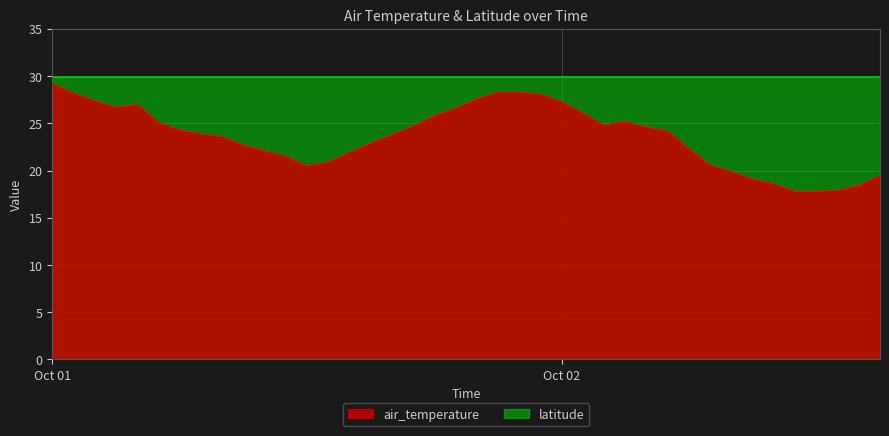

What is the difference between the maximum and second lowest values?

11.4